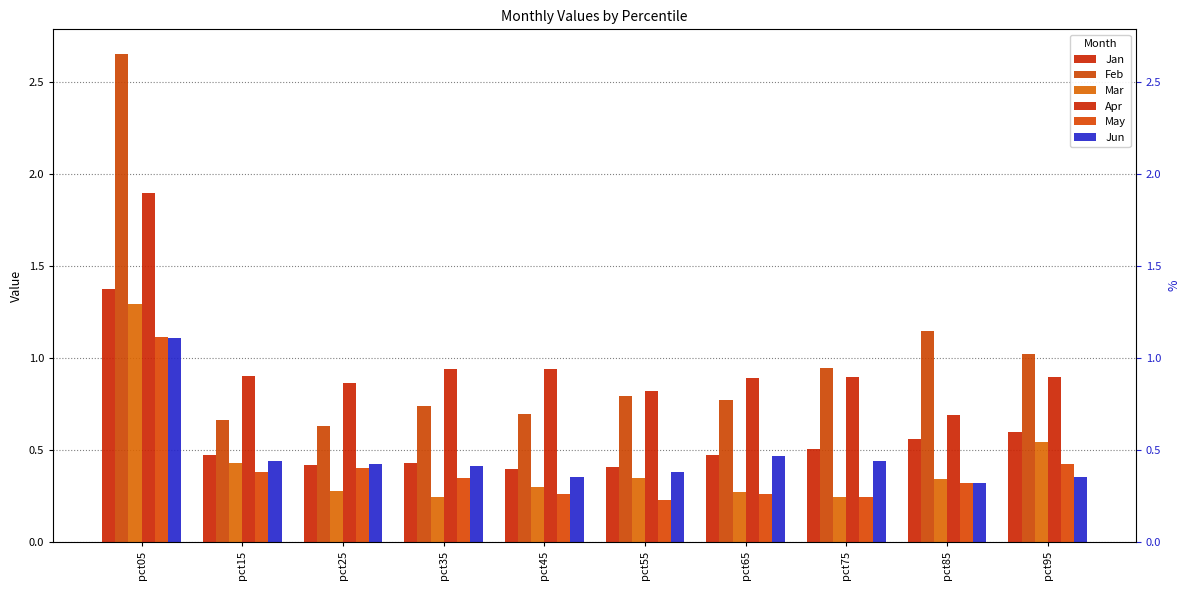

How many groups of bars are there?

10